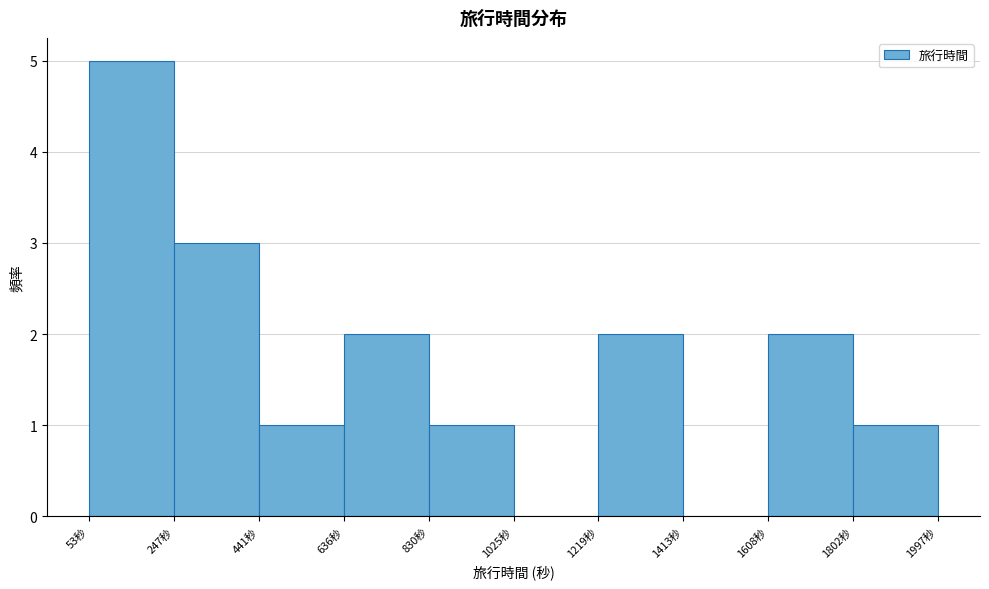

How tall is the bar that spans 1600 to 1800 on the x-axis? Neither the bar edges nor the heights are printed on the chart, so give them approximately, as read against the axes.

2